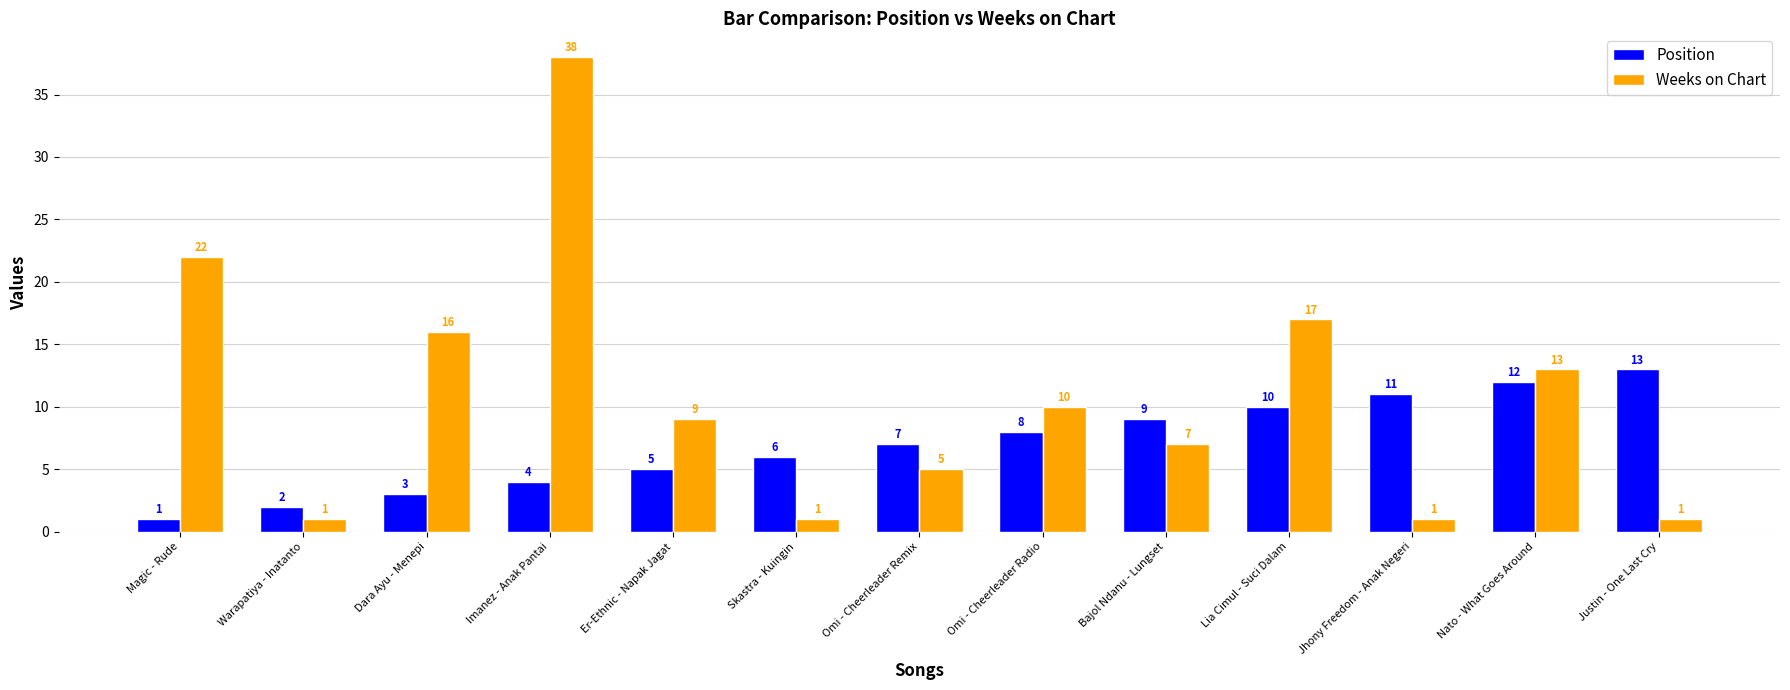

What is the label of the 11th bar from the right?

Dara Ayu - Menepi